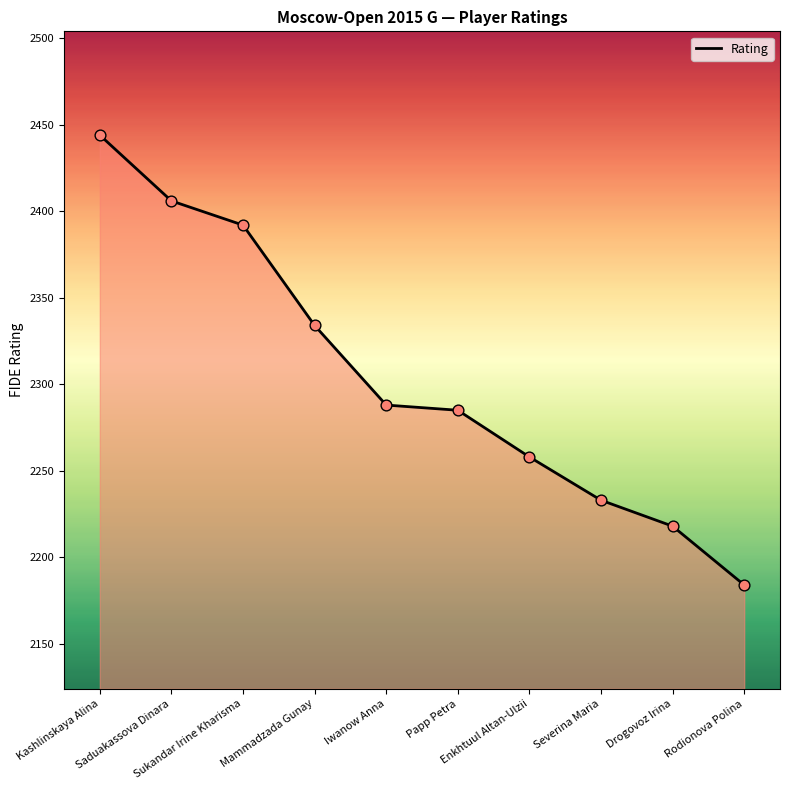

What is the change in value from Saduakassova Dinara to Rodionova Polina?

-222